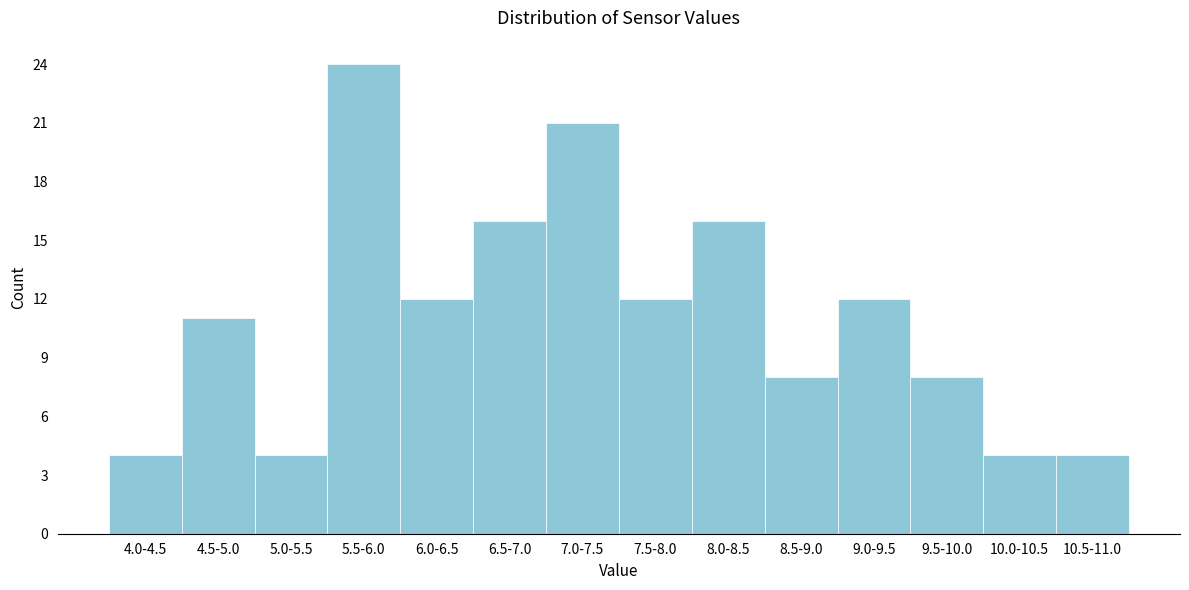

Reading left to right, list all the values displayed in this chart.

4	11	4	24	12	16	21	12	16	8	12	8	4	4